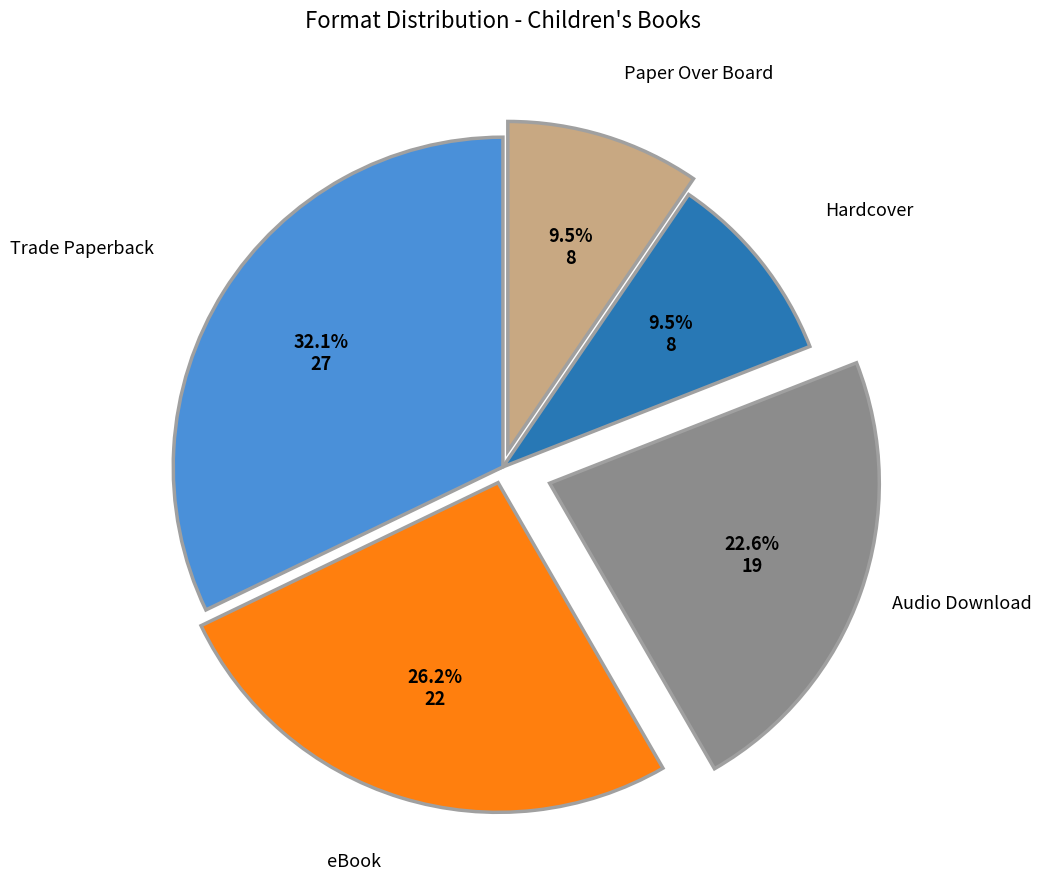

What is the largest slice in the pie chart?

Trade Paperback